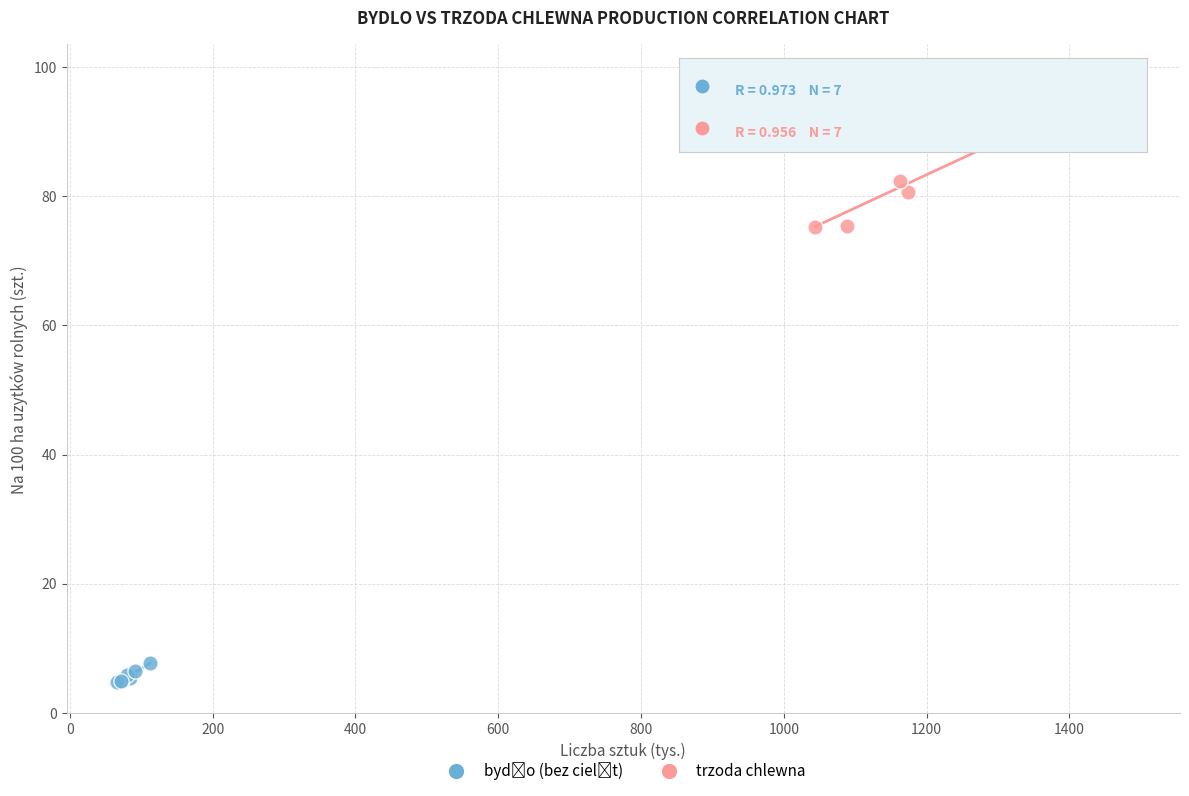

Which series reaches the maximum Y coordinate?

trzoda chlewna